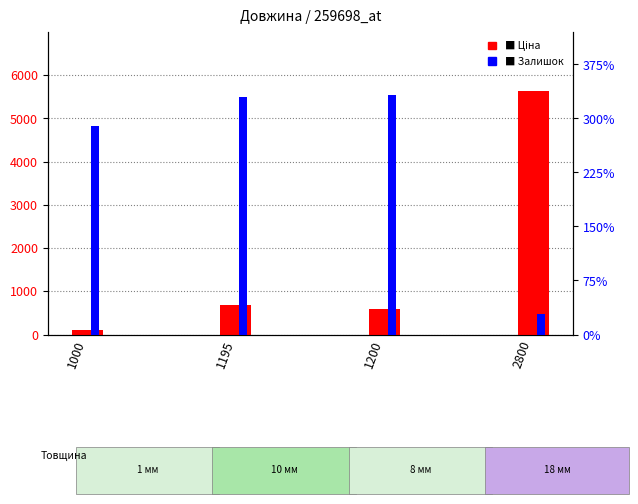

What are all the series names shown in the legend?

Ціна, Залишок